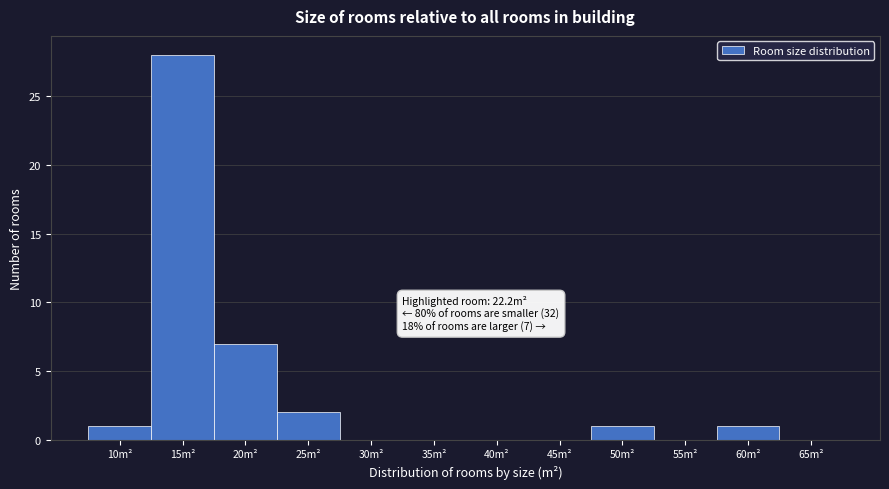

Reading left to right, list all the values displayed in this chart.

10m²=1	15m²=28	20m²=7	25m²=2	30m²=0	35m²=0	40m²=0	45m²=0	50m²=1	55m²=0	60m²=1	65m²=0